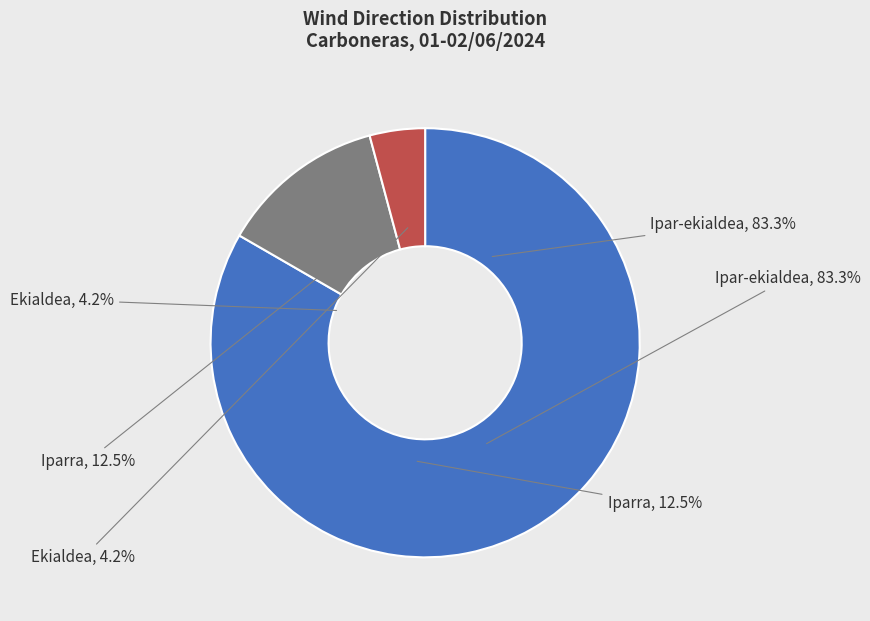

Does Ipar-ekialdea represent more than half of the total?

Yes